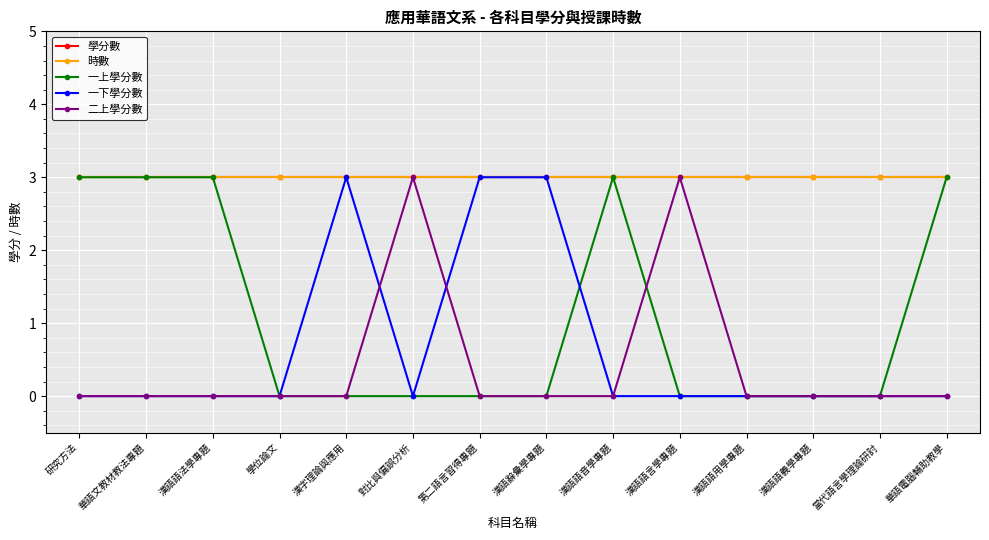

Does the chart have visible grid lines?

Yes